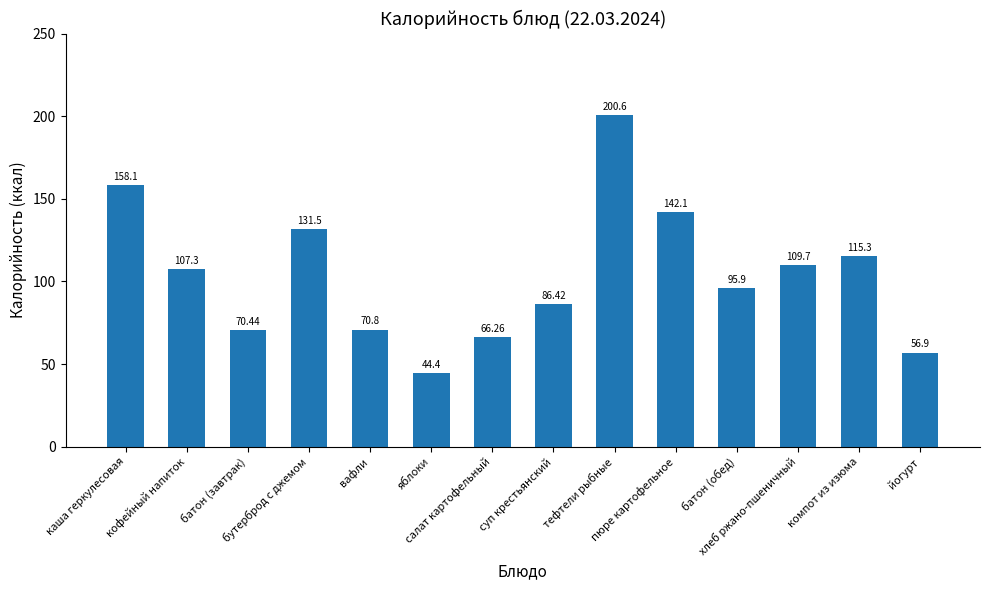

Rank the categories by value from lowest to highest.

яблоки, йогурт, салат картофельный, батон (завтрак), вафли, суп крестьянский, батон (обед), кофейный напиток, хлеб ржано-пшеничный, компот из изюма, бутерброд с джемом, пюре картофельное, каша геркулесовая, тефтели рыбные